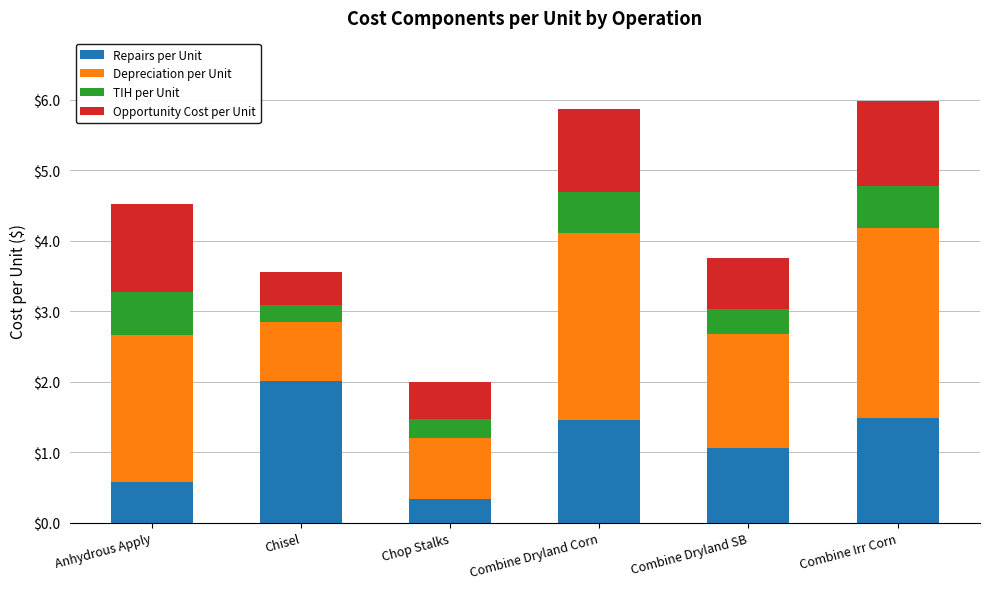

What is the total value across all series at Combine Irr Corn?

6.0